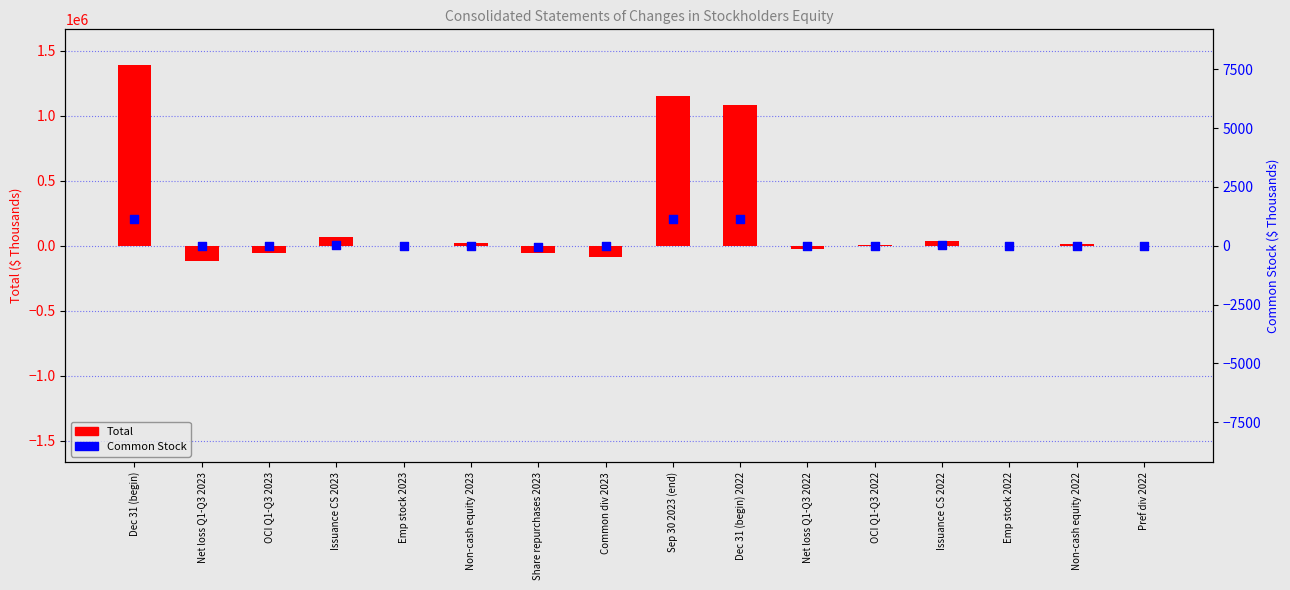

What is the total value across all series at Common div 2023?

-84712